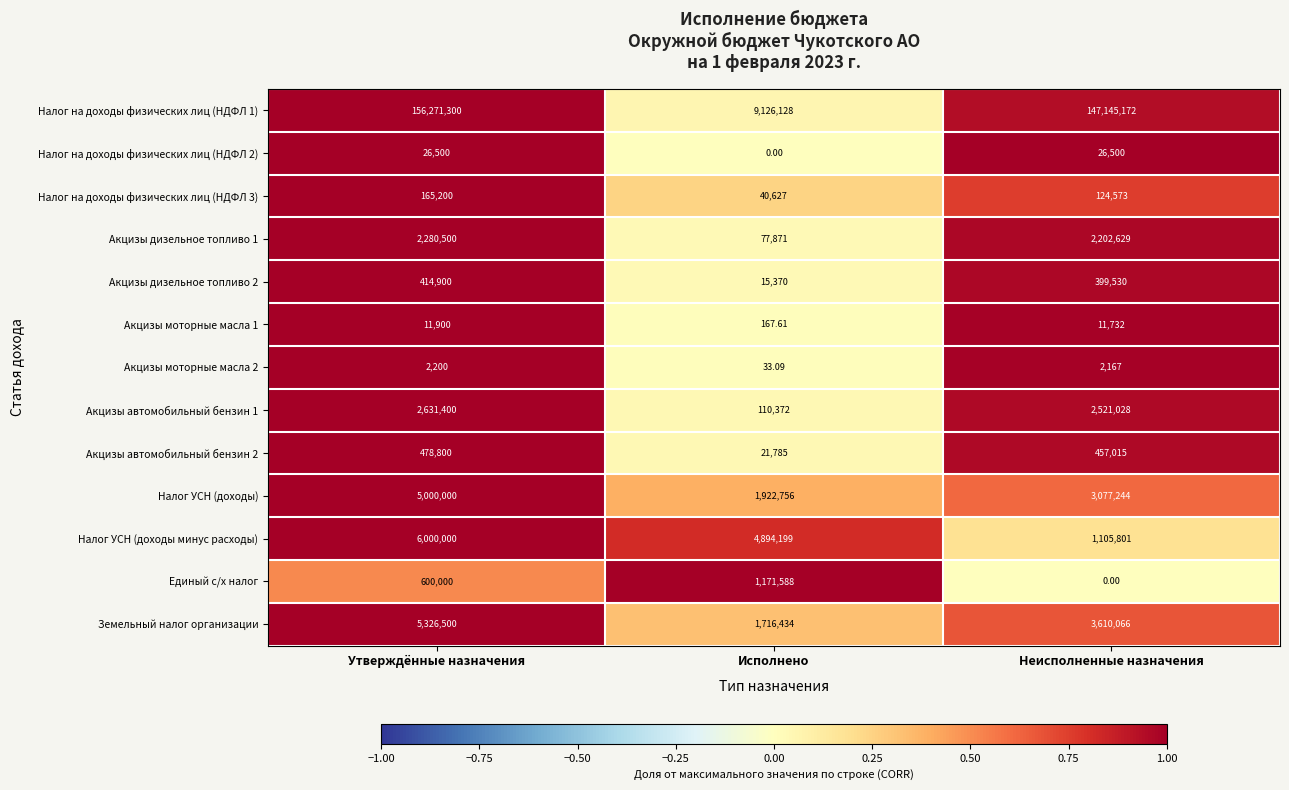

Where does the Налог УСН (доходы минус расходы) series first go above 4894199?

Утверждённые назначения